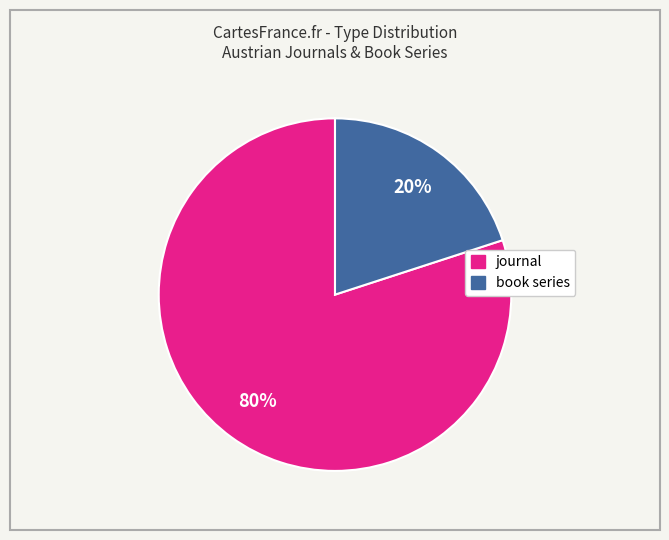

Rank the categories by value from lowest to highest.

book series, journal